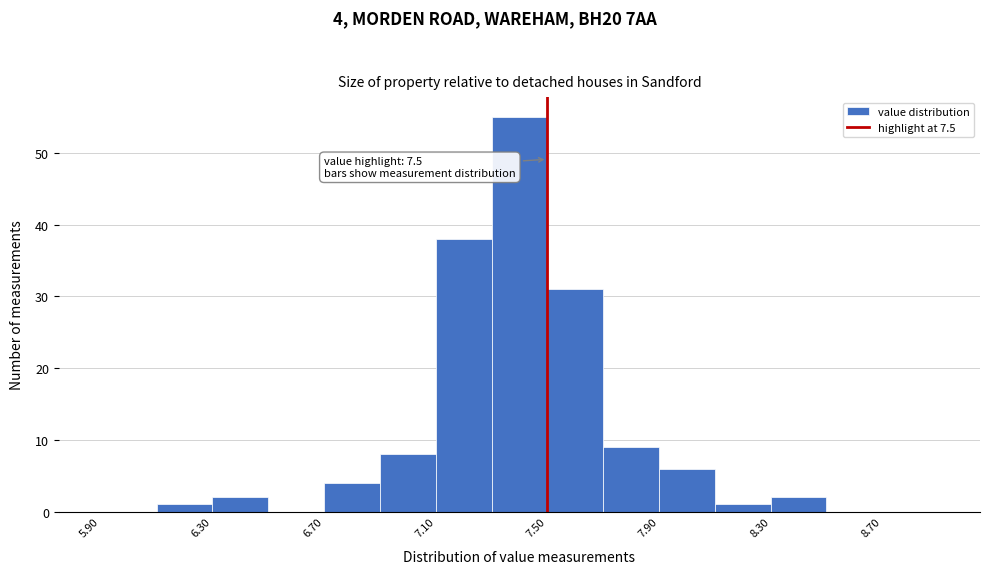

Over which range of the x-axis is the bar tallest?

7.3 to 7.5